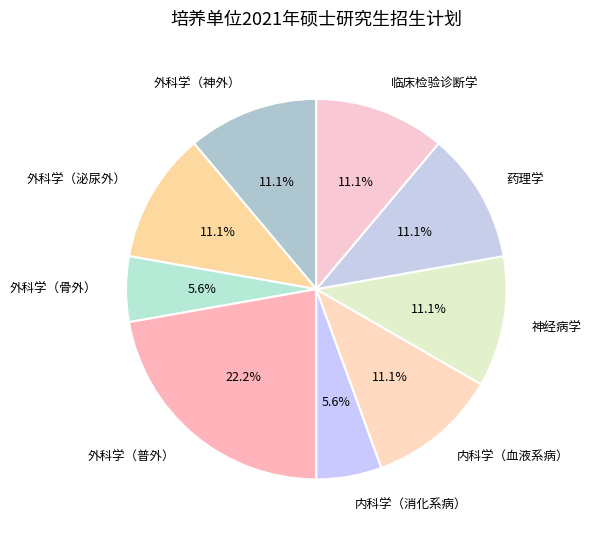

Which slice is the largest?

外科学（普外）